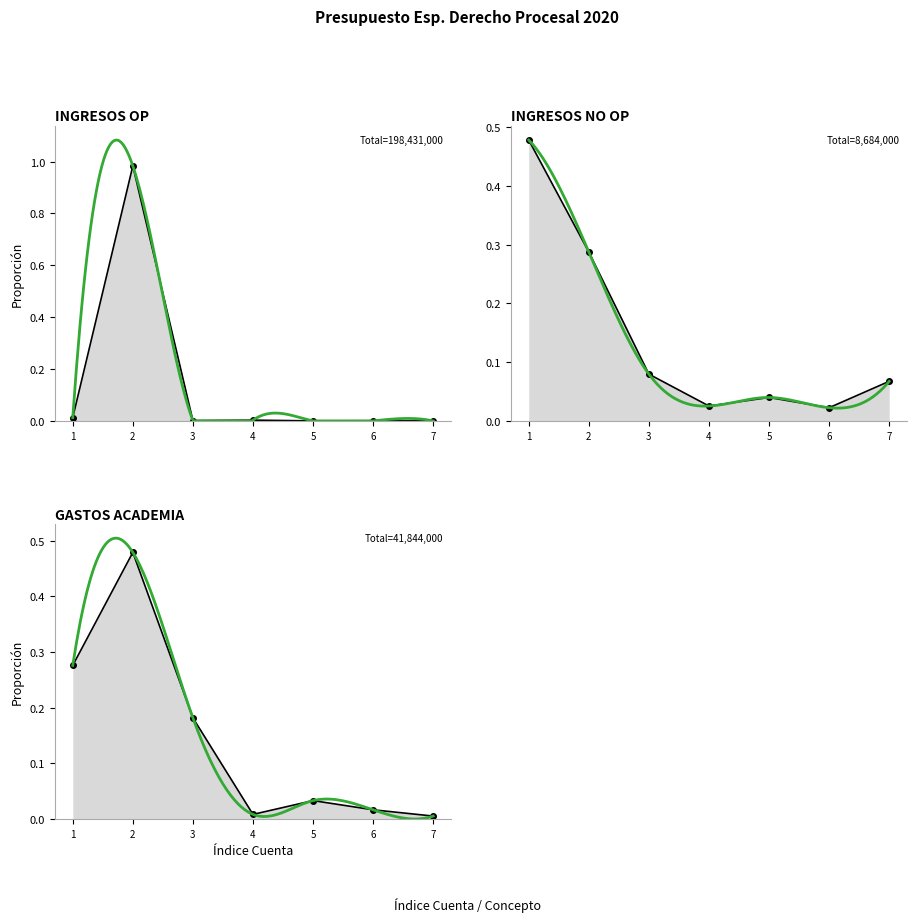

How many lines are shown in the chart?

3